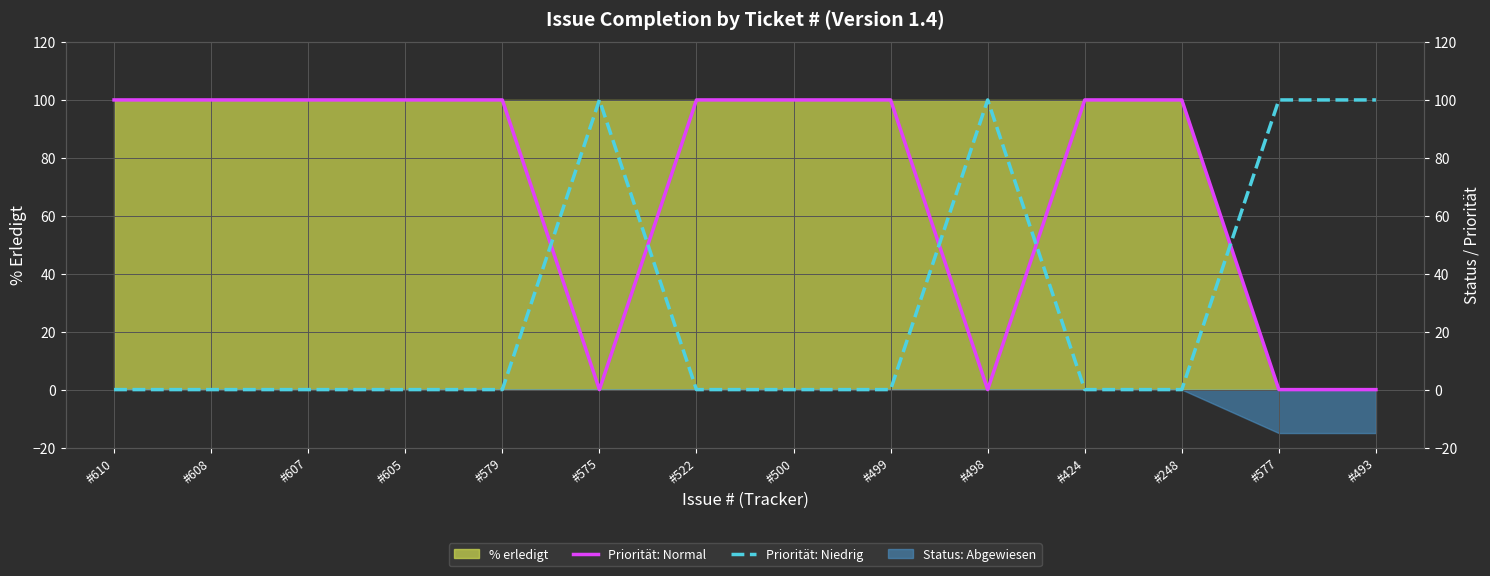

How many Priorität: Normal values are between 0 and 100?

14